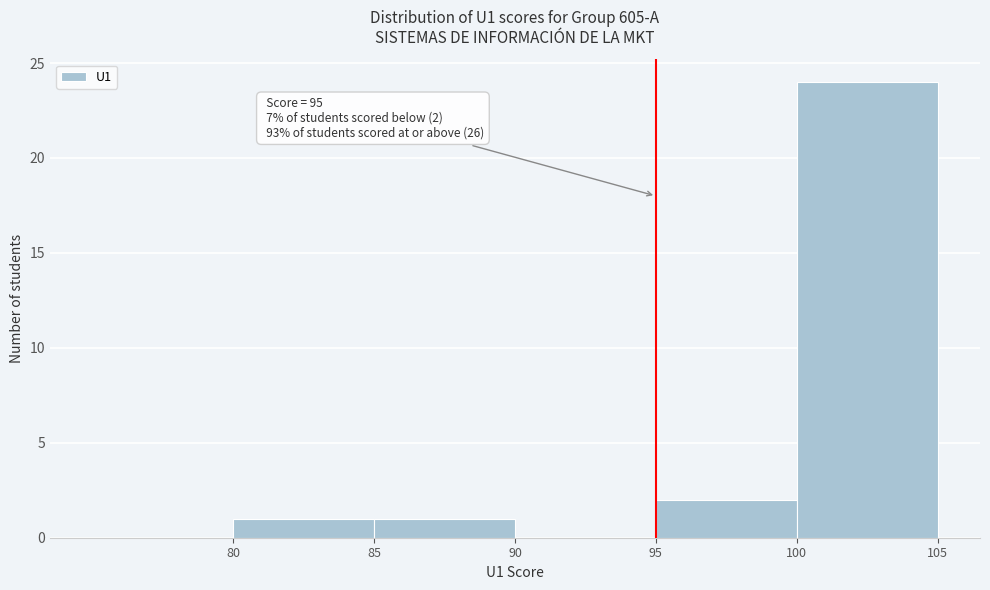

Over which range of the x-axis is the bar tallest?

100 to 105